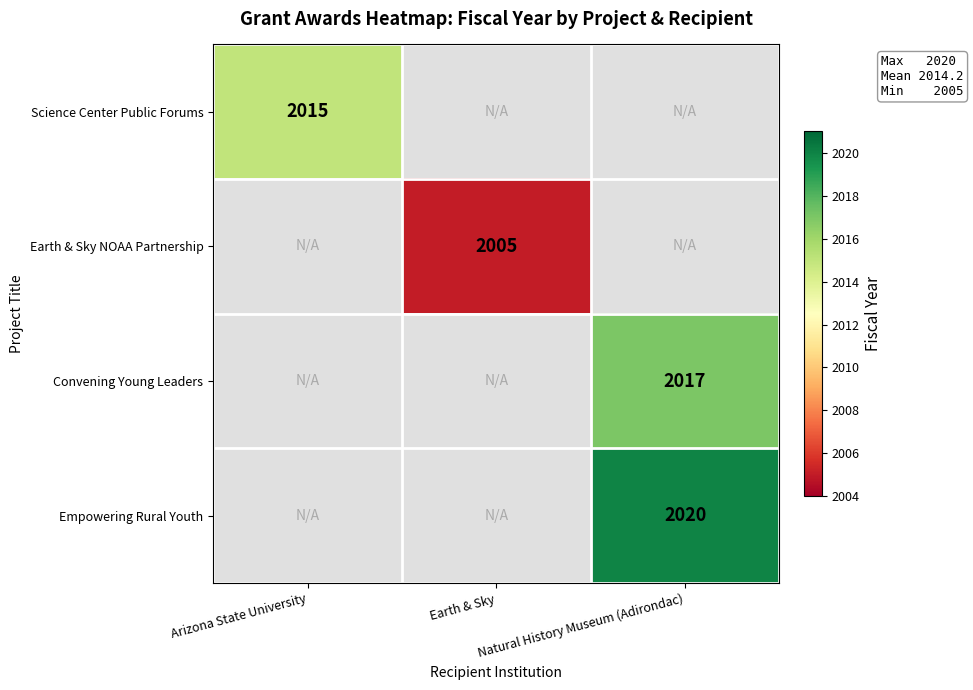

How many data points does each series have?

3